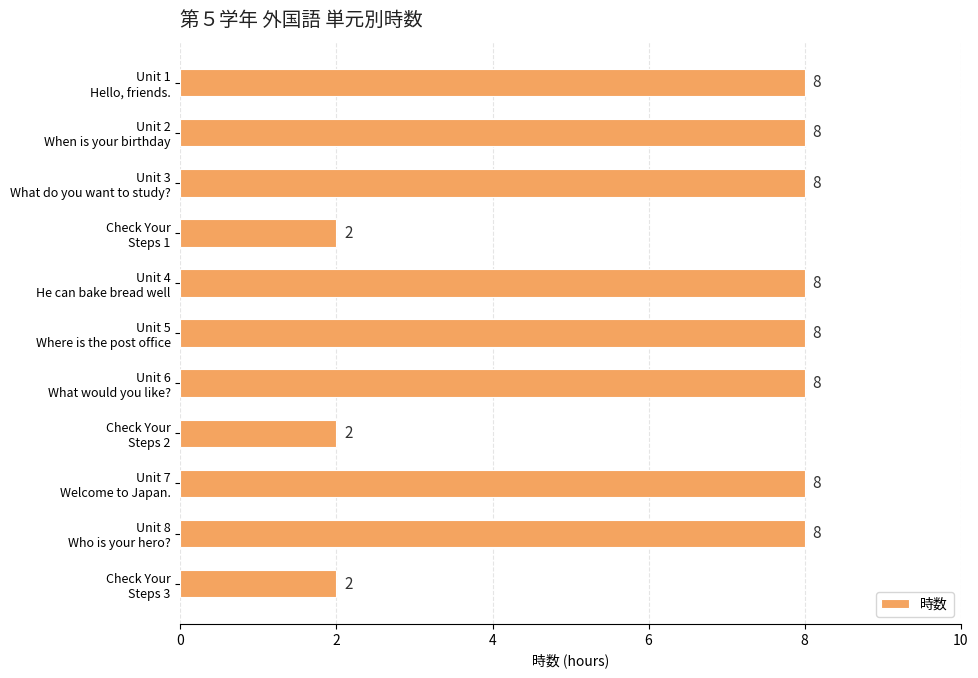

What is the greatest value displayed?

8